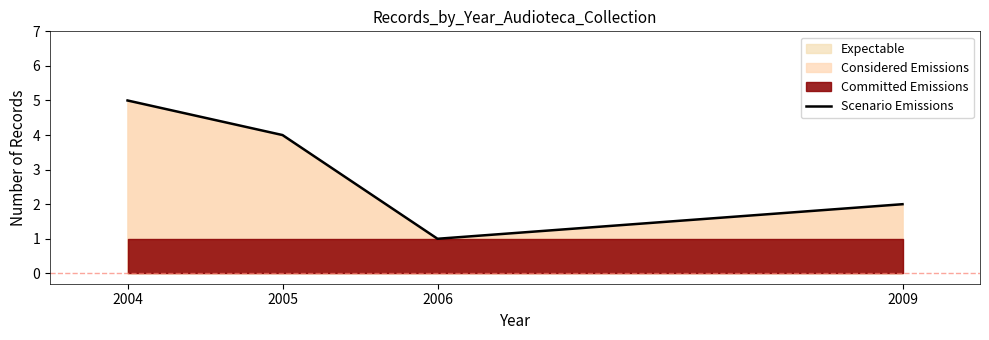

What is the ratio of the value at 2006 to the value at 2004?

0.2